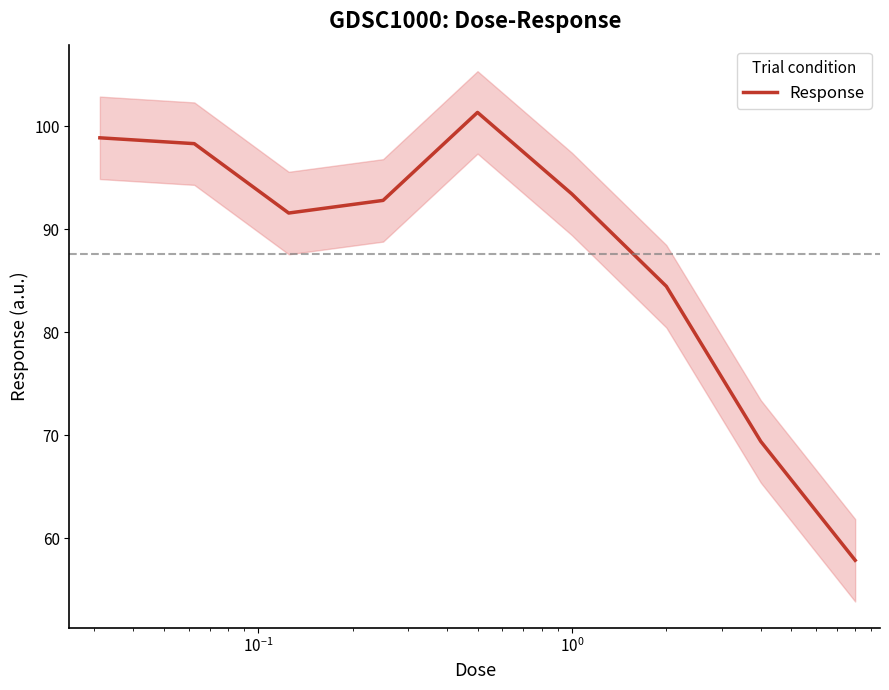

How many points are lower than both their immediate neighbors (excluding endpoints)?

1